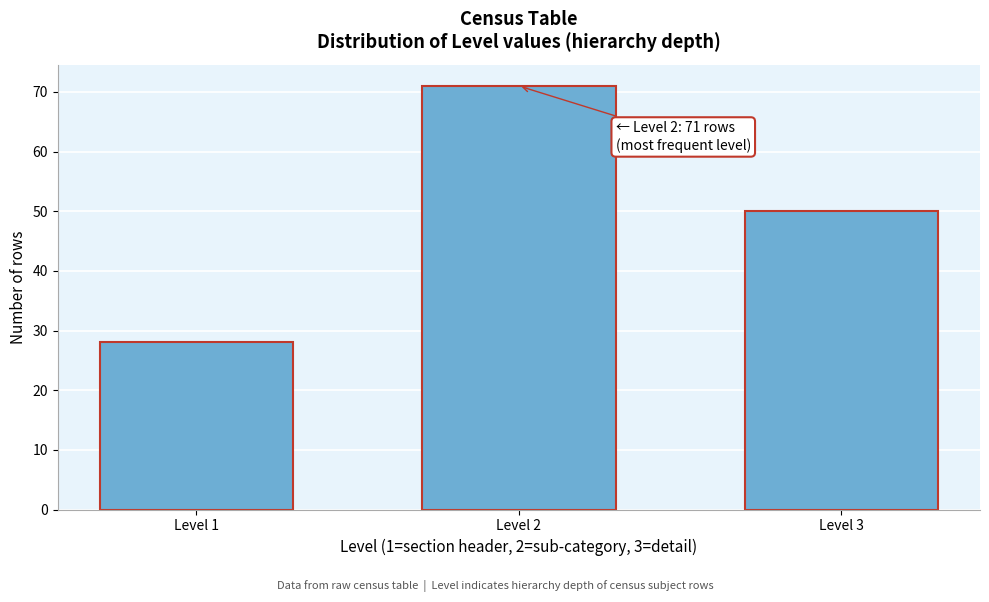

Reading left to right, transcribe all the data shown in this chart.

Level 1=28	Level 2=71	Level 3=50